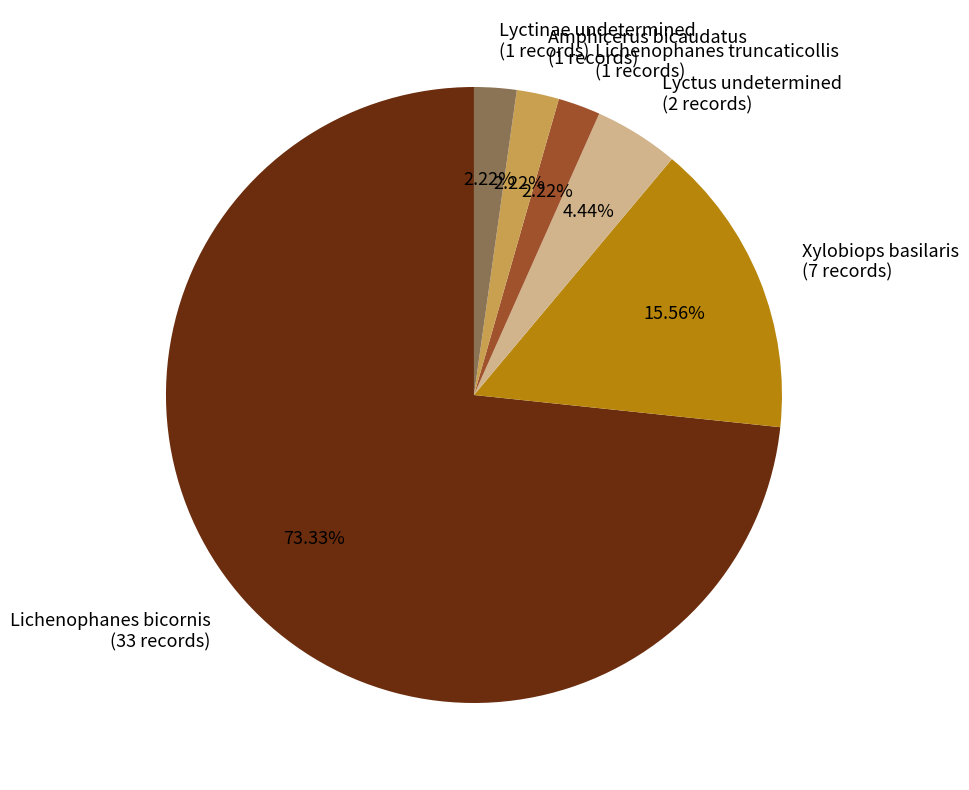

Between Lichenophanes bicornis and Xylobiops basilaris, which is larger?

Lichenophanes bicornis